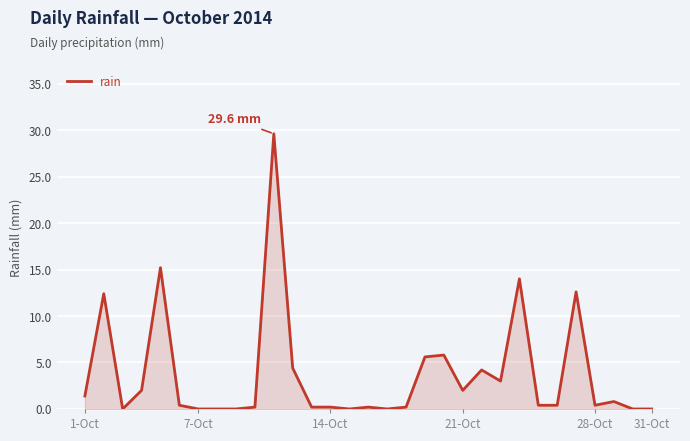

What is the maximum value shown in the chart?

29.6